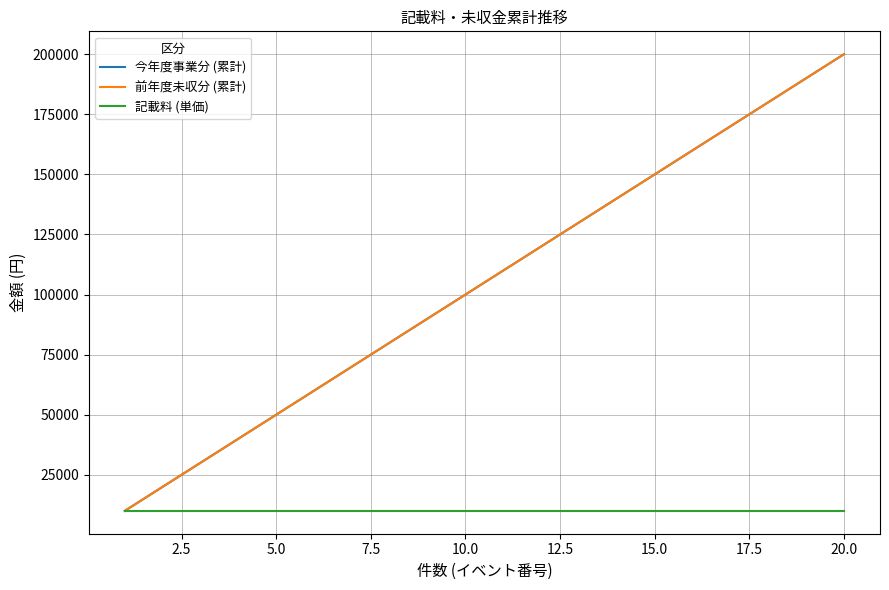

True or false: 今年度事業分 (累計) and 記載料 (単価) intersect in this chart.

False